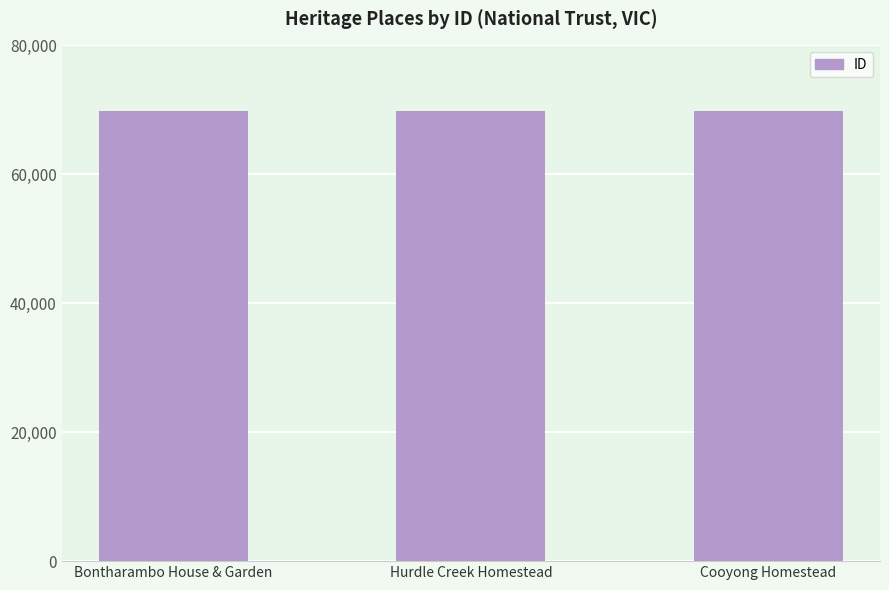

What is the maximum value shown in the chart?

69841